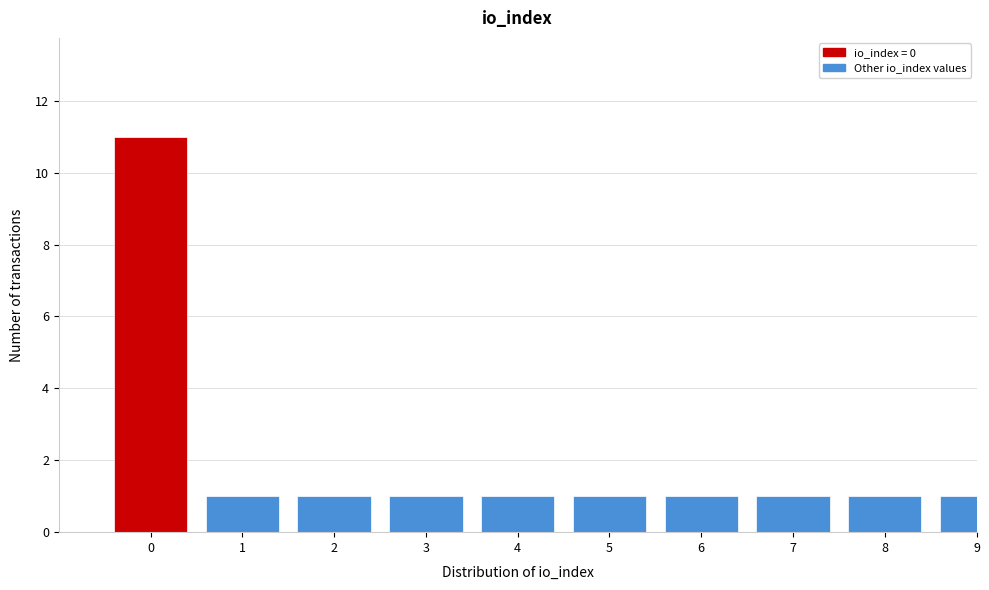

Reading left to right, transcribe all the data shown in this chart.

11	1	1	1	1	1	1	1	1	1